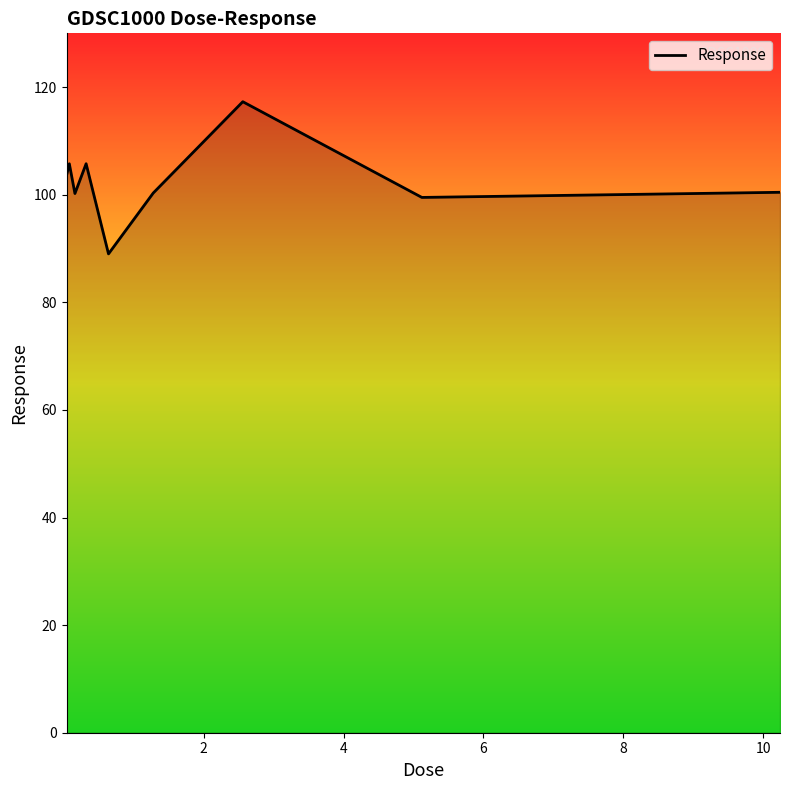

What is the difference between the maximum and minimum values?

28.3